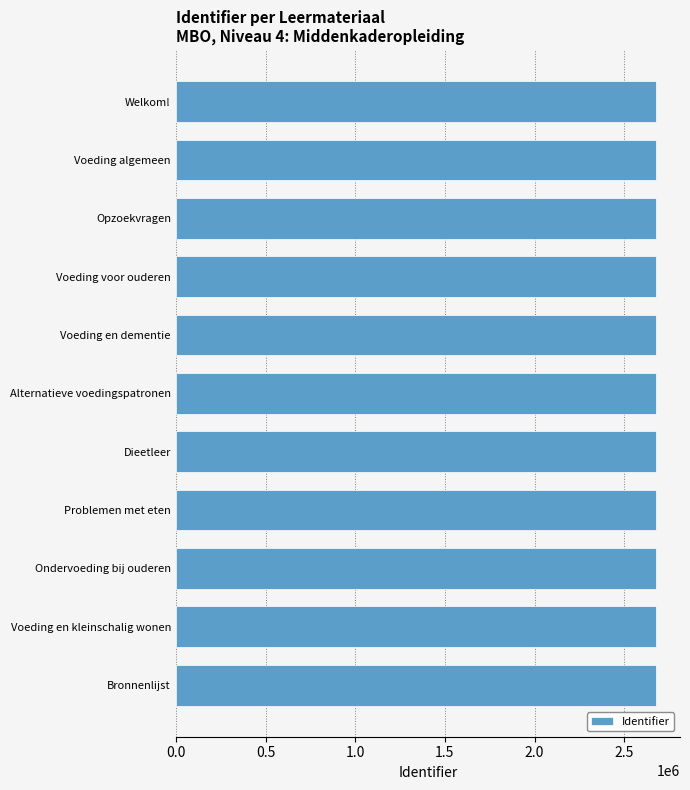

What is the greatest value displayed?

2677405